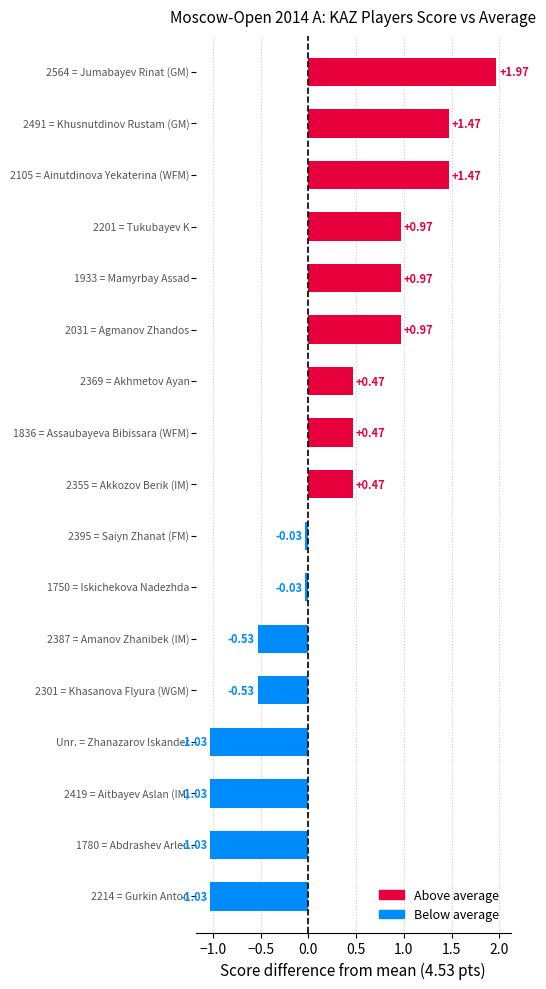

How many values are above zero?

9